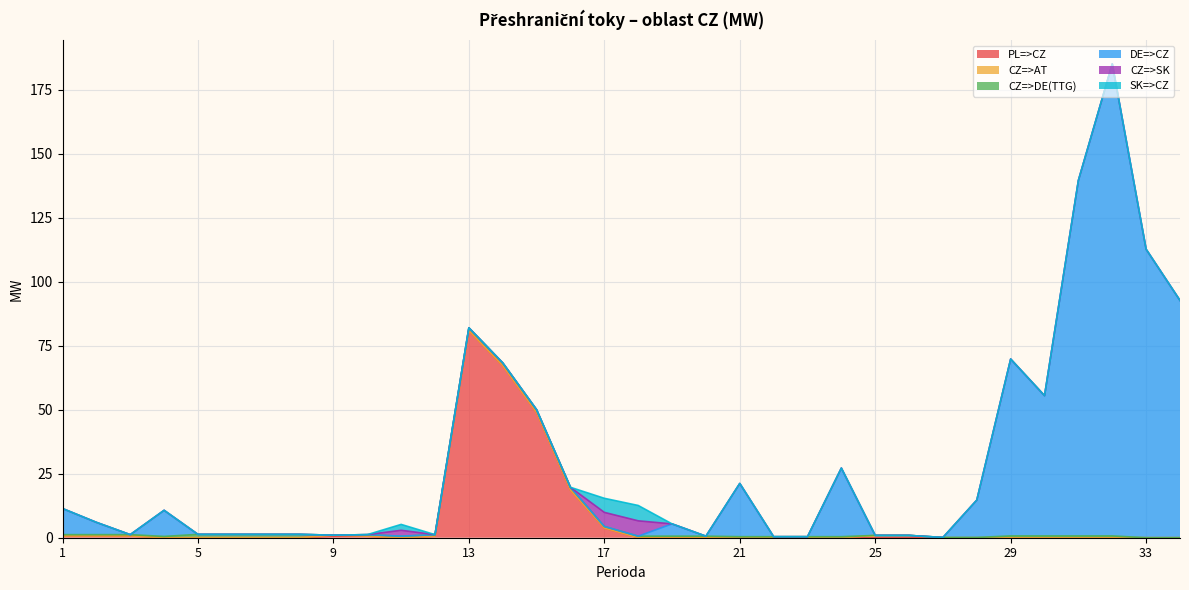

How many interior local peaks does the CZ=>AT series have?

1